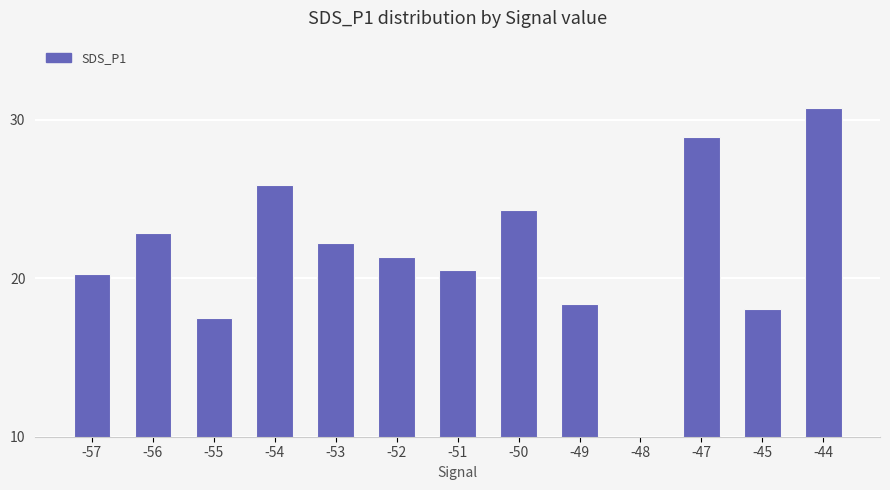

What is the difference between the maximum and minimum values?

30.7